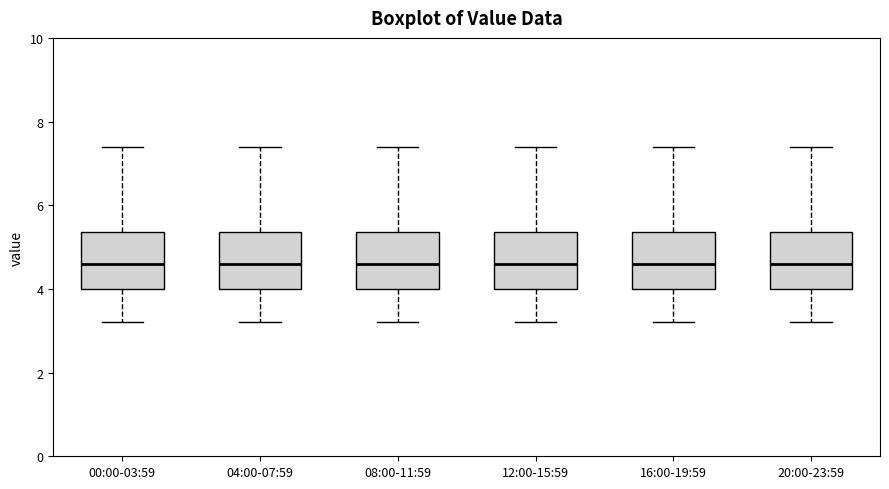

Reading left to right, read every box against the y-axis: the position of its median line, the range the box covers, and the ends of its whiskers. The values are not printed on the chart, so give them approximately, as read against the axis.

00:00-03:59: median 4.6, box 4.0 to 5.4, whiskers 3.2 to 7.4
04:00-07:59: median 4.6, box 4.0 to 5.4, whiskers 3.2 to 7.4
08:00-11:59: median 4.6, box 4.0 to 5.4, whiskers 3.2 to 7.4
12:00-15:59: median 4.6, box 4.0 to 5.4, whiskers 3.2 to 7.4
16:00-19:59: median 4.6, box 4.0 to 5.4, whiskers 3.2 to 7.4
20:00-23:59: median 4.6, box 4.0 to 5.4, whiskers 3.2 to 7.4